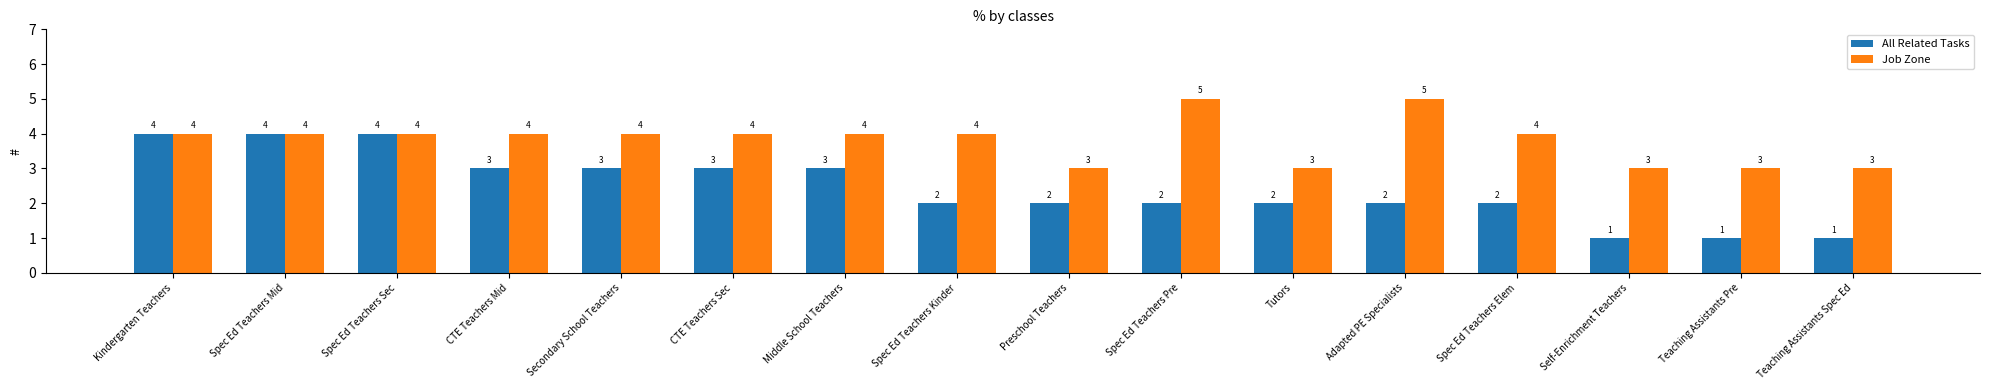

What is the approximate value of All Related Tasks at Spec Ed Teachers Kinder?

2